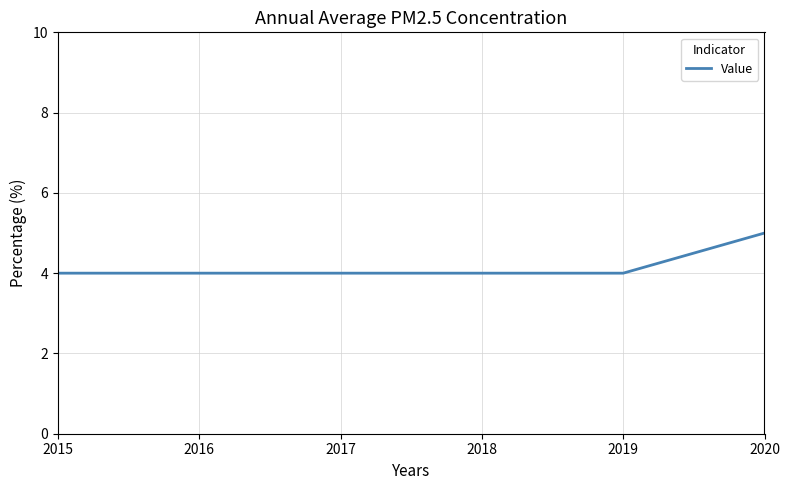

Which label corresponds to the largest value in the chart?

2020